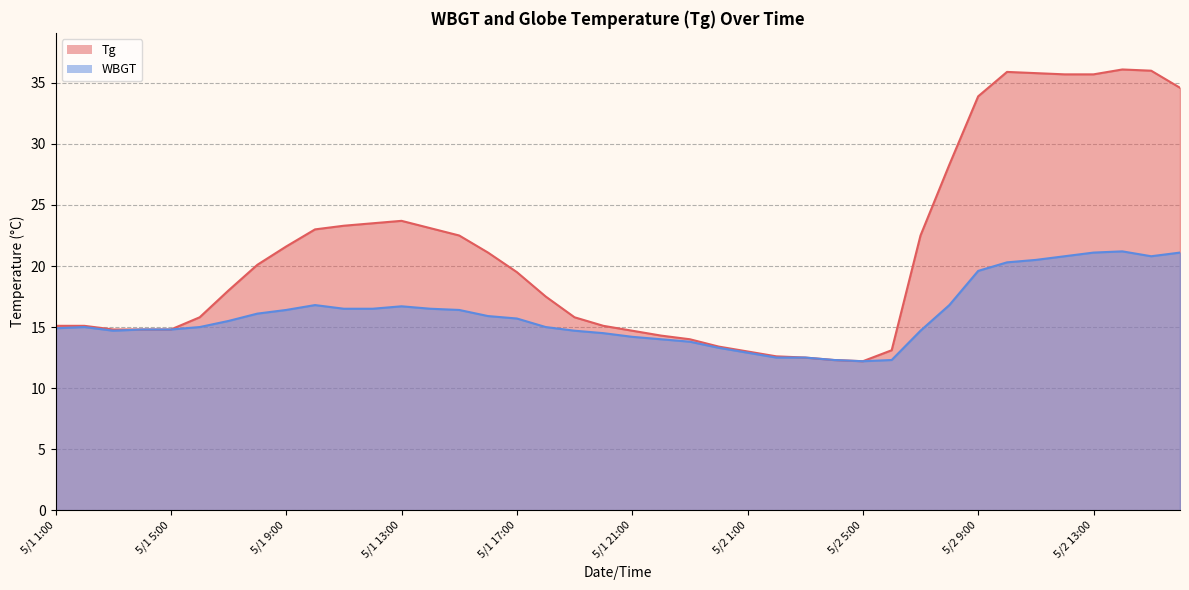

What is the sum of the WBGT values at 5/1 13:00 and 5/1 8:00?

32.8